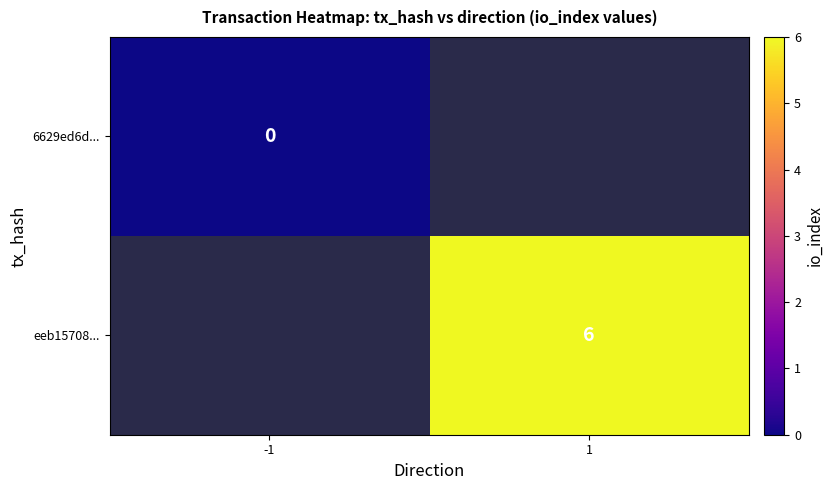

How many data points does each series have?

2